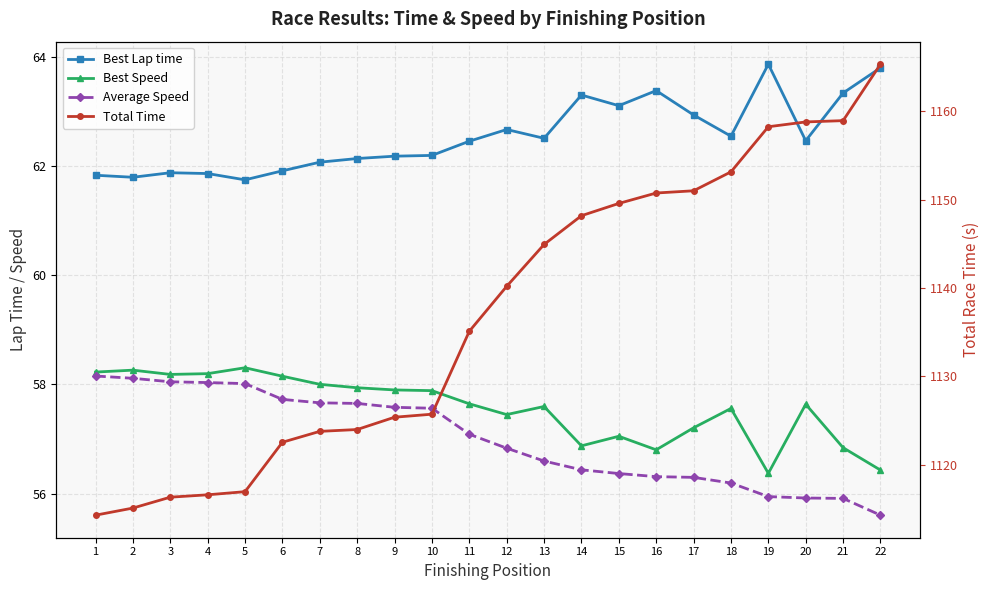

Reading left to right, transcribe all the data shown in this chart.

Best Lap time: 1=61.8	2=61.8	3=61.9	4=61.9	5=61.7	6=61.9	7=62.1	8=62.1	9=62.2	10=62.2	11=62.5	12=62.7	13=62.5	14=63.3	15=63.1	16=63.4	17=62.9	18=62.5	19=63.9	20=62.5	21=63.3	22=63.8
Best Speed: 1=58.2	2=58.3	3=58.2	4=58.2	5=58.3	6=58.1	7=58.0	8=57.9	9=57.9	10=57.9	11=57.6	12=57.4	13=57.6	14=56.9	15=57.1	16=56.8	17=57.2	18=57.6	19=56.4	20=57.6	21=56.8	22=56.4
Average Speed: 1=58.2	2=58.1	3=58.0	4=58.0	5=58.0	6=57.7	7=57.7	8=57.7	9=57.6	10=57.6	11=57.1	12=56.8	13=56.6	14=56.4	15=56.4	16=56.3	17=56.3	18=56.2	19=55.9	20=55.9	21=55.9	22=55.6
Total Time: 1=1114.3	2=1115.1	3=1116.3	4=1116.6	5=1116.9	6=1122.5	7=1123.8	8=1124.0	9=1125.4	10=1125.7	11=1135.1	12=1140.2	13=1144.9	14=1148.2	15=1149.6	16=1150.7	17=1151.0	18=1153.1	19=1158.2	20=1158.8	21=1158.9	22=1165.3